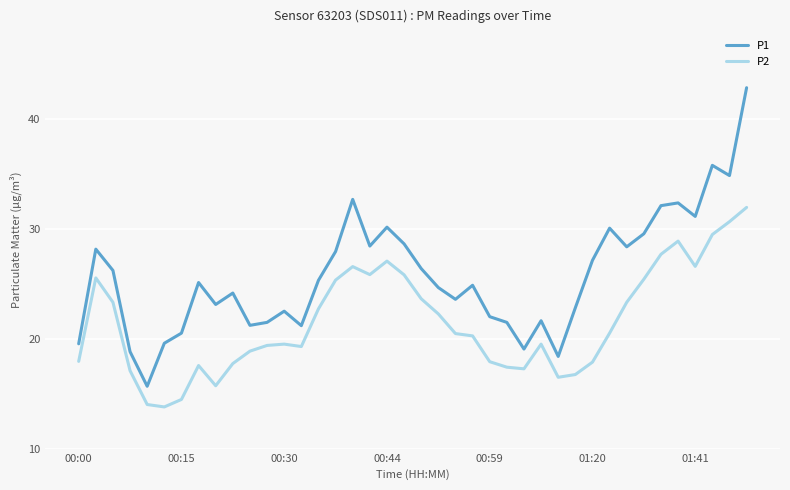

What is the lowest value of the P2 series?

13.8